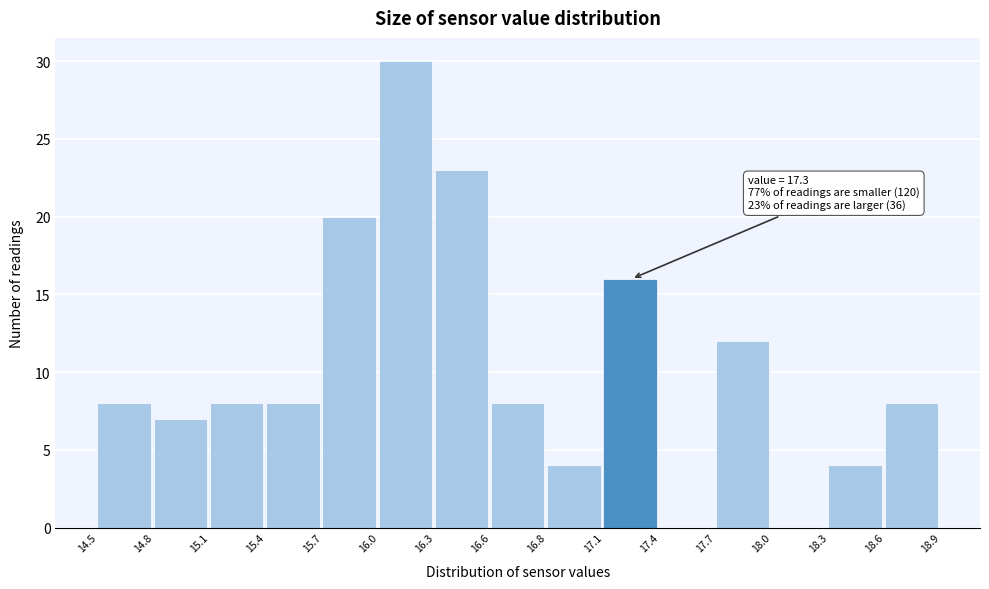

Reading left to right, transcribe all the data shown in this chart.

14.5=8	14.8=7	15.1=8	15.4=8	15.7=20	16.0=30	16.3=23	16.6=8	16.8=4	17.1=16	17.4=0	17.7=12	18.0=0	18.3=4	18.6=8